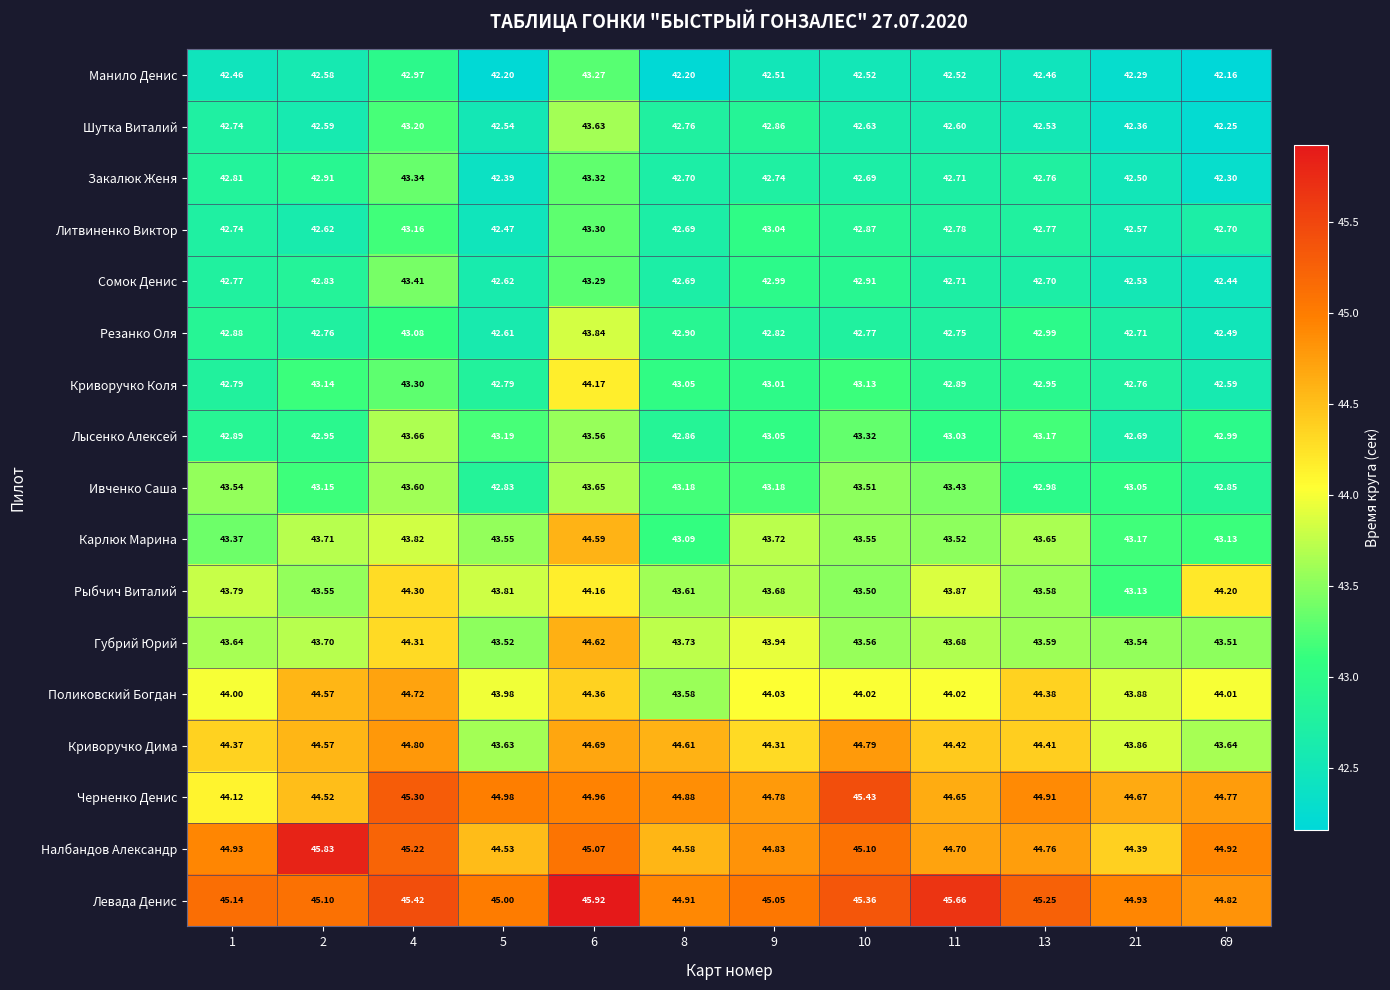

Count the number of data series in this chart.

17